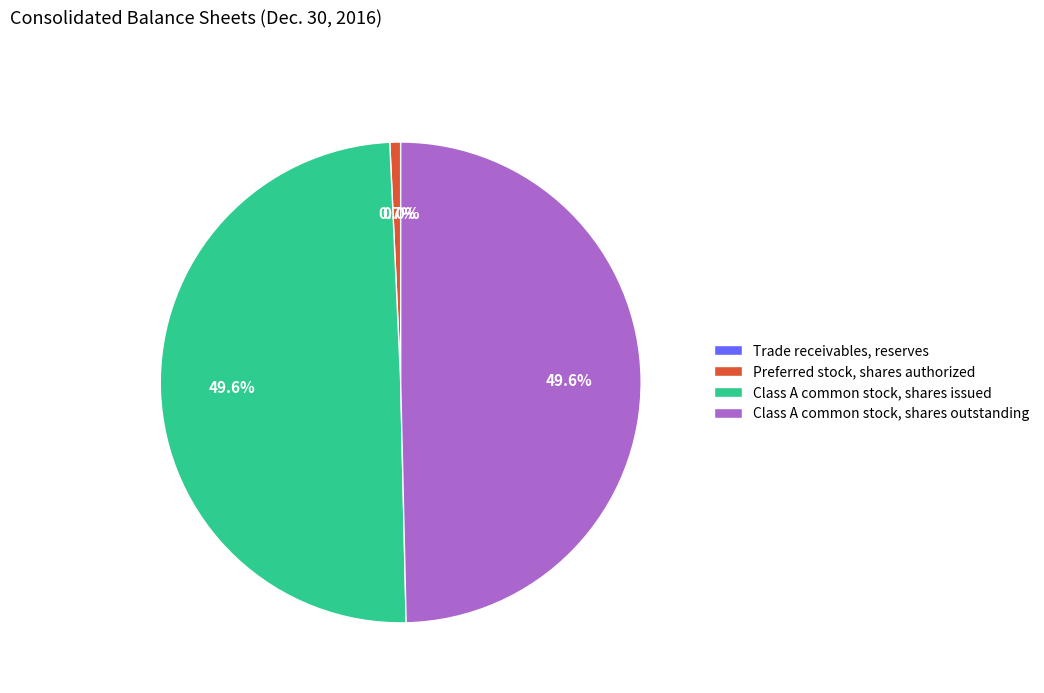

Does Class A common stock, shares outstanding account for over 50% of the chart?

No